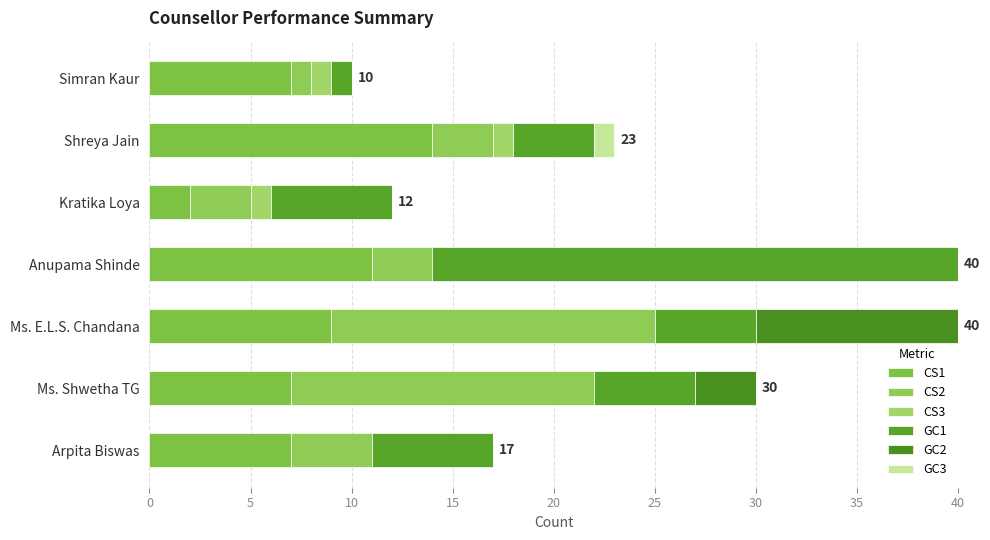

Count the number of data series in this chart.

6